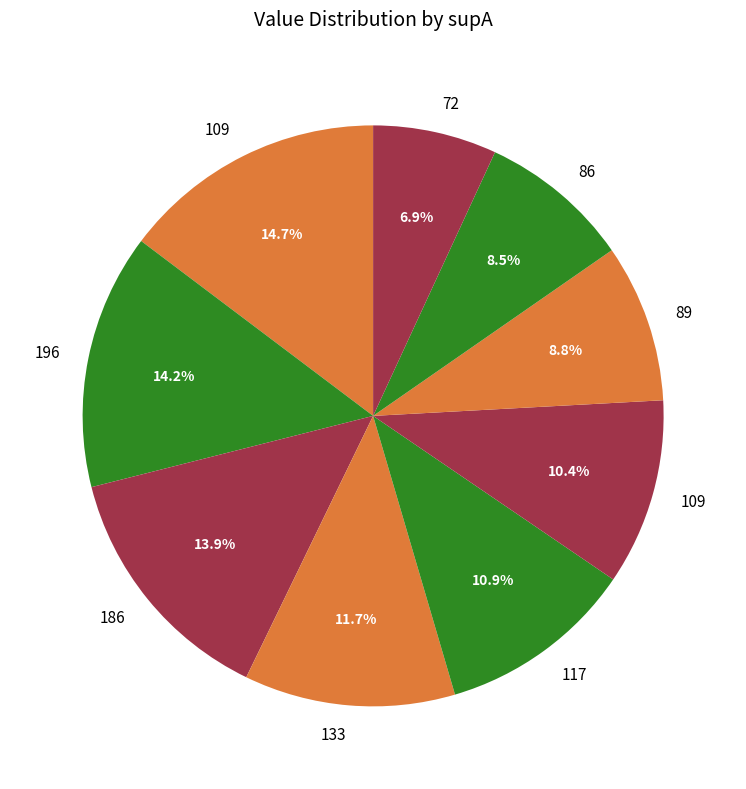

How many slices are in this pie chart?

9